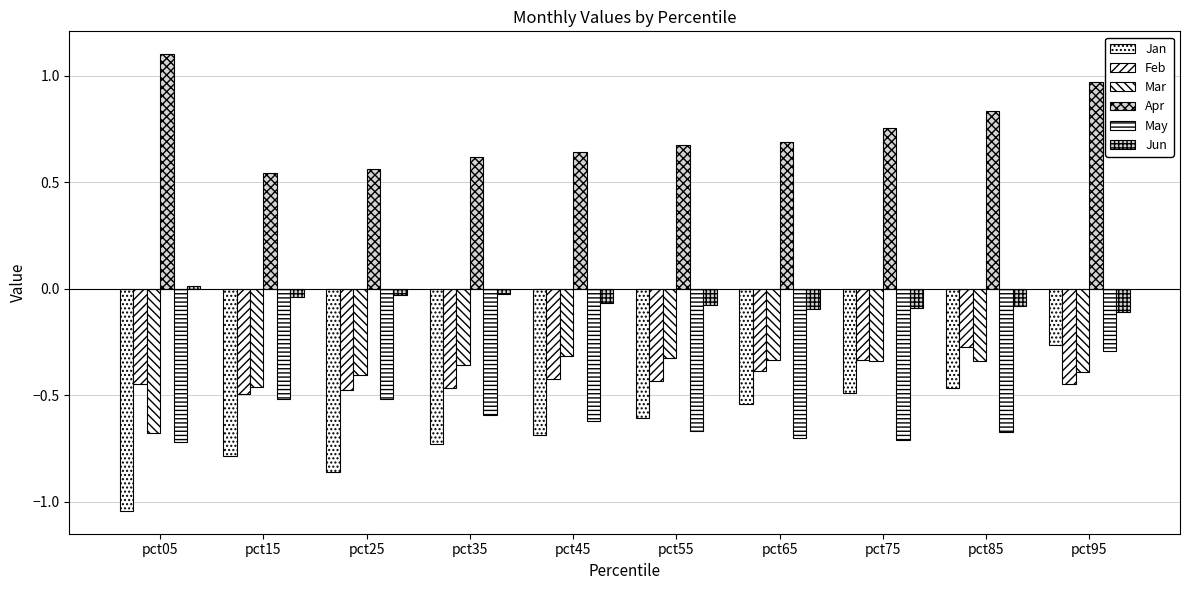

Is it true that Jun equals -0.0 at pct25?

False